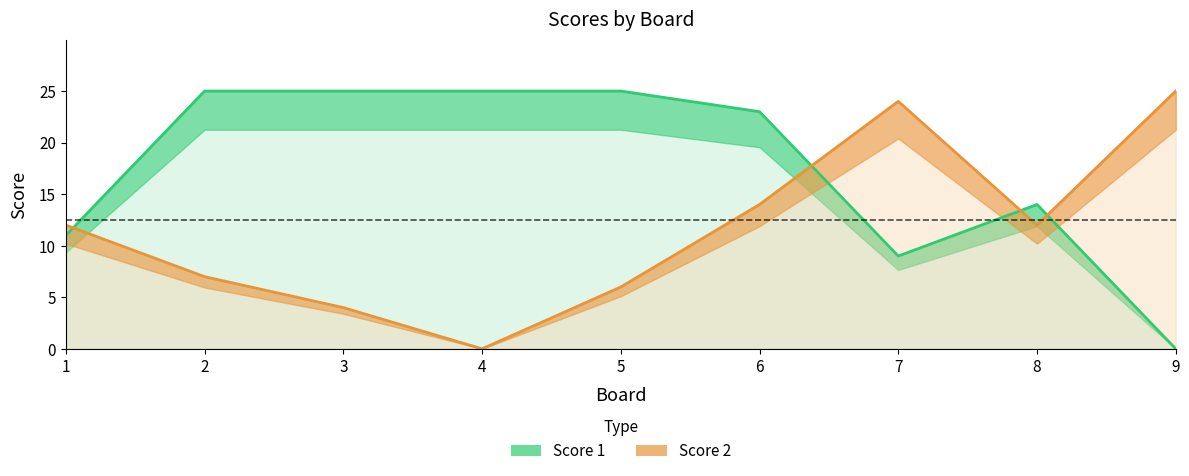

Reading left to right, transcribe all the data shown in this chart.

Score 1: 1=11	2=25	3=25	4=25	5=25	6=23	7=9	8=14	9=0
Score 2: 1=12	2=7	3=4	4=0	5=6	6=14	7=24	8=12	9=25